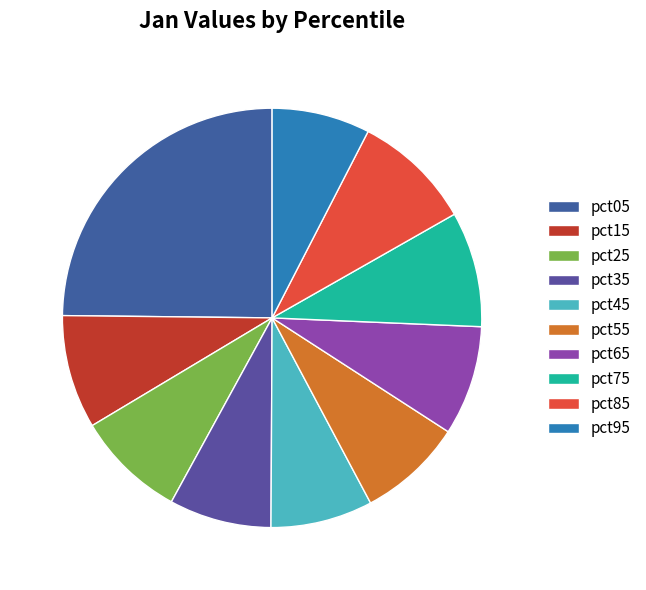

Does any single category account for the majority?

No